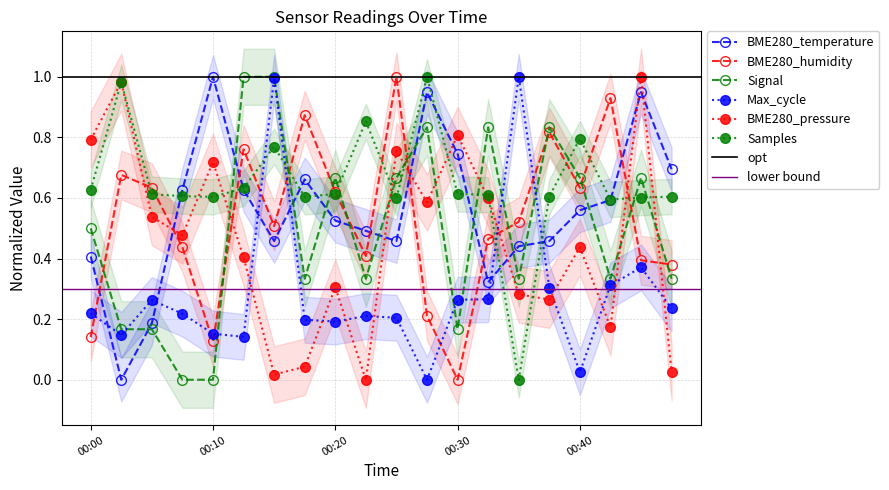

What is the average value of the BME280_humidity series?

0.5